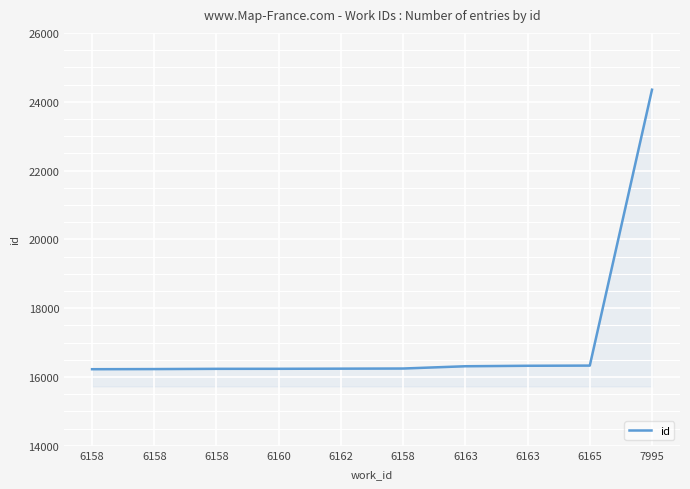

What is the ratio of the value at 6158 to the value at 6163?

1.0